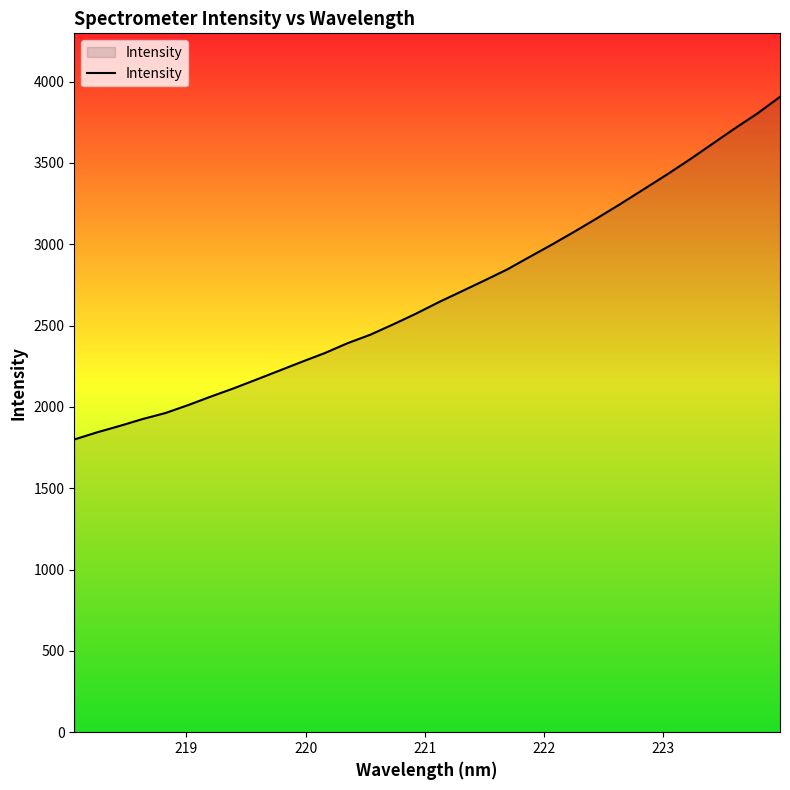

What is the greatest value displayed?

3905.8